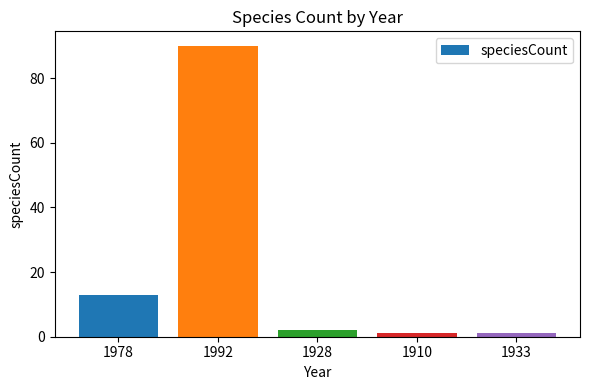

What is the sum of all values?

107